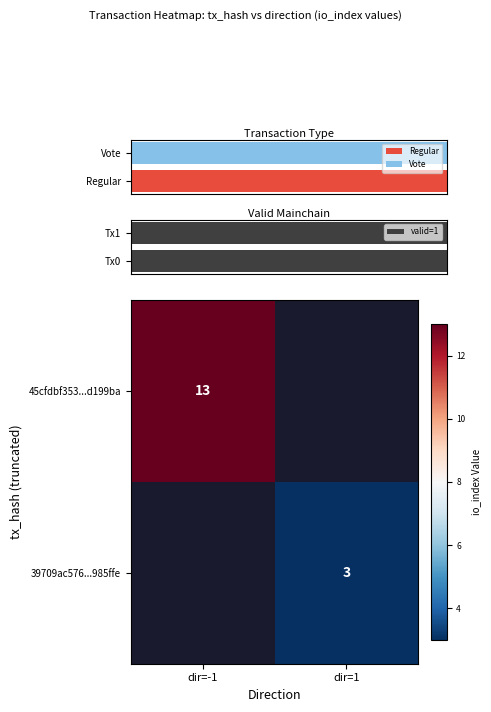

True or false: 45cfdbf353...d199ba has a value of 23 at dir=-1.

False